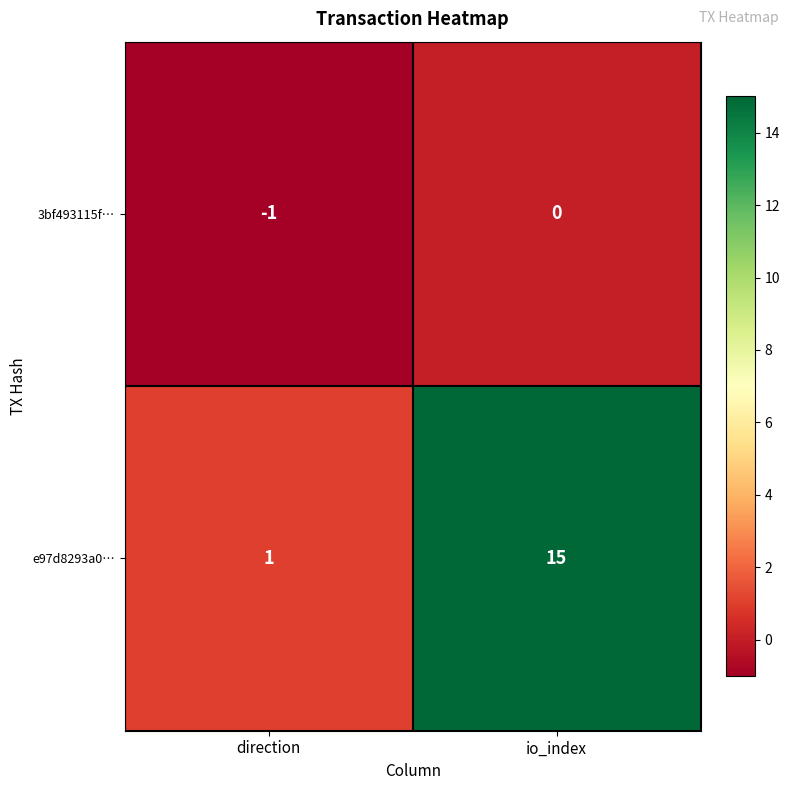

Reading left to right, list all the values displayed in this chart.

3bf493115f…: -1	0
e97d8293a0…: 1	15